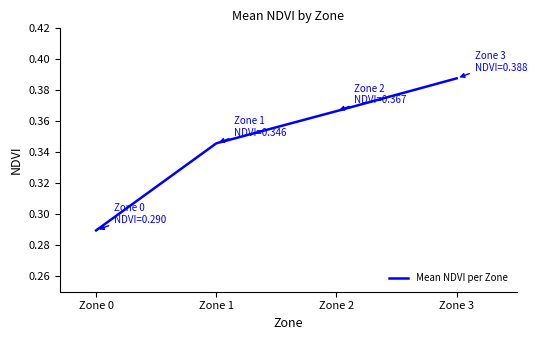

True or false: the data shows 0.1 at Zone 1.

False